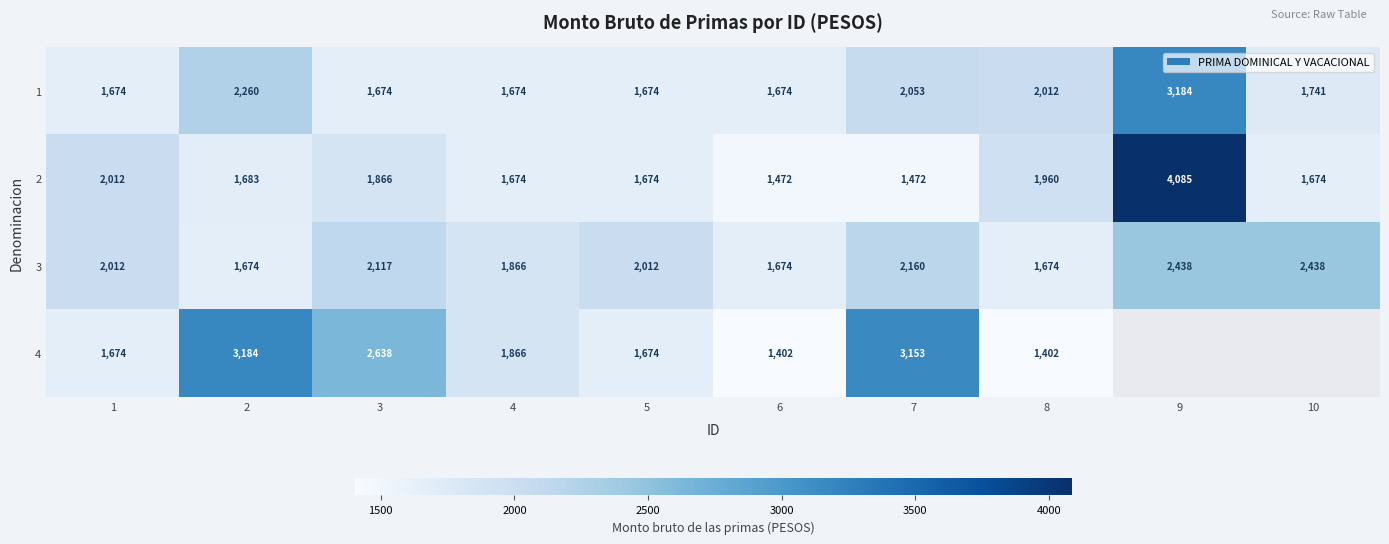

Is the value of 1 at 8 greater than the value of 4 at 2?

No